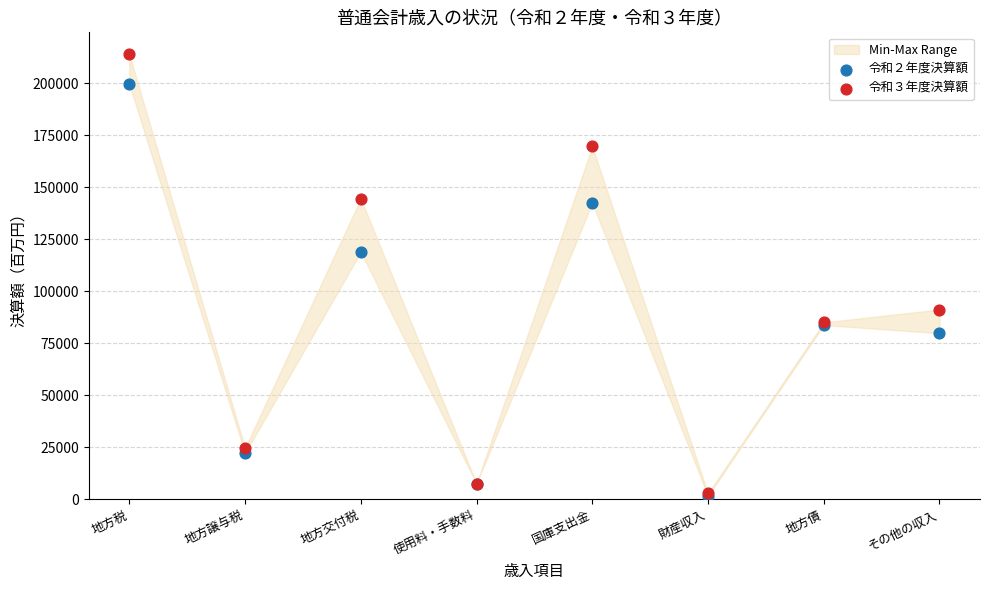

Across all series, what Y value is closest to 107667?

118811